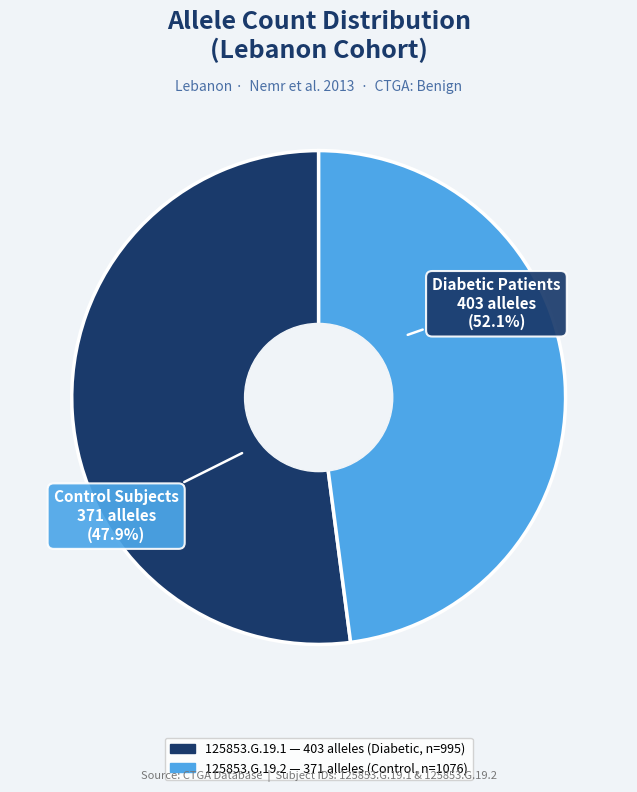

What percentage is the 125853.G.19.2 slice, to the nearest percent?

48%